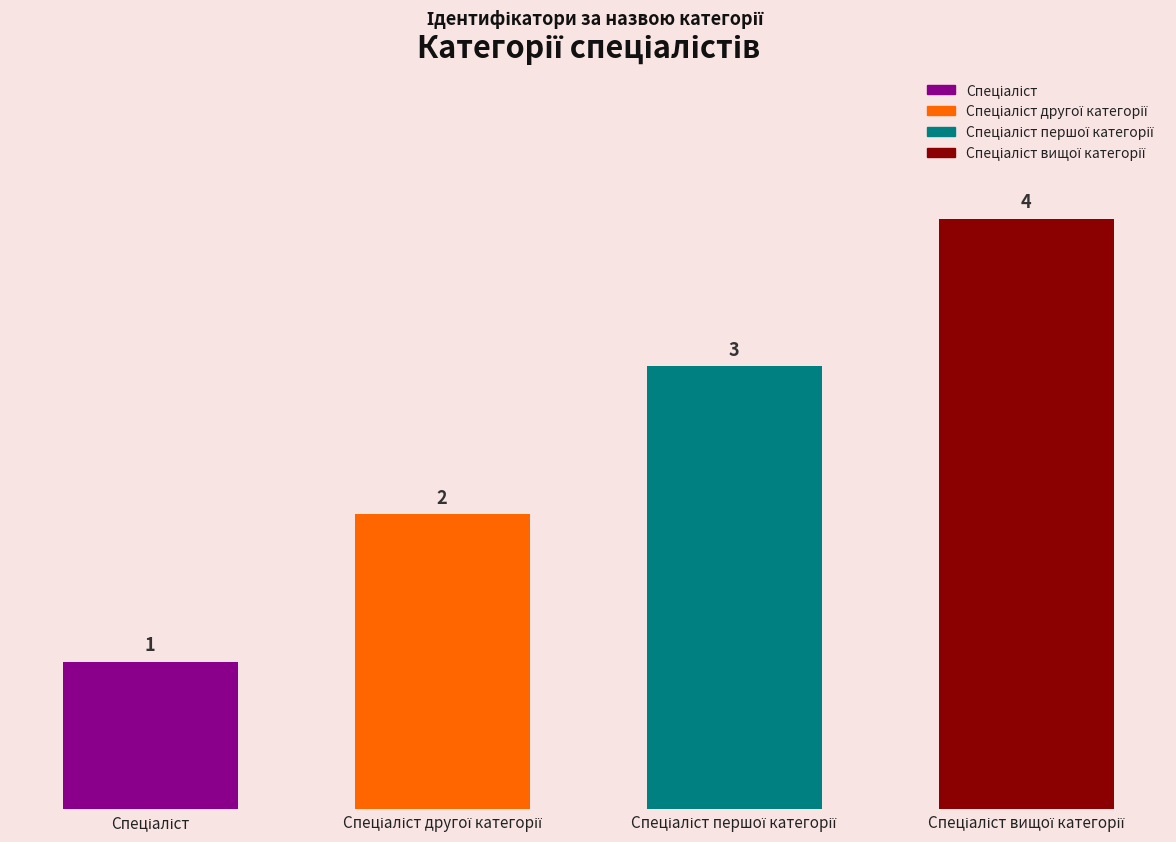

What is the label of the 4th bar from the right?

Спеціаліст